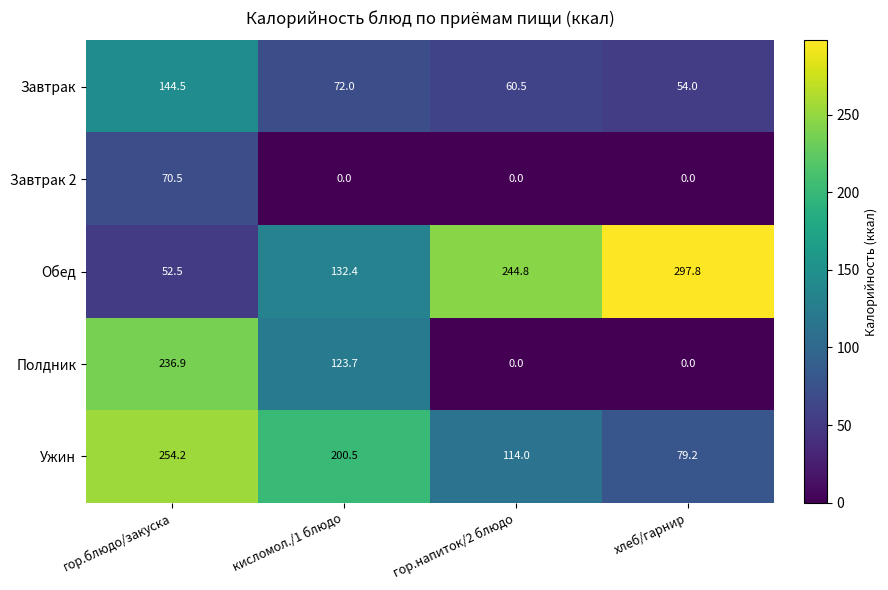

Rank the series at кисломол./1 блюдо from highest to lowest value.

Ужин, Обед, Полдник, Завтрак, Завтрак 2